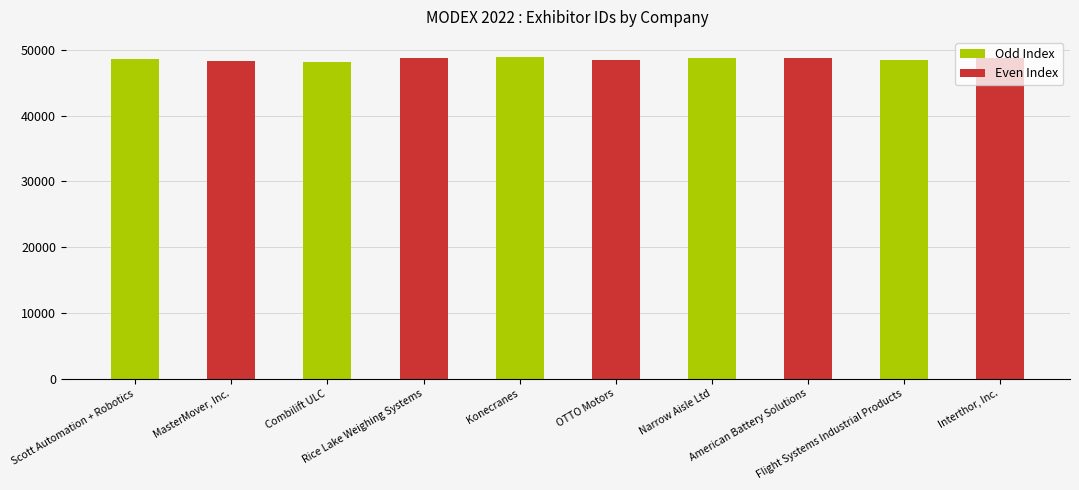

What is the smallest value displayed?

48231